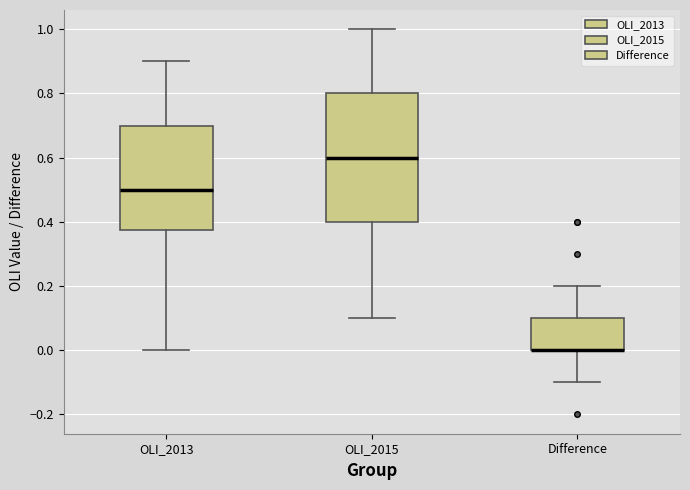

Where does the lower whisker of the box for Difference end on the y-axis? The values are not printed on the chart, so give them approximately, as read against the axis.

-0.10